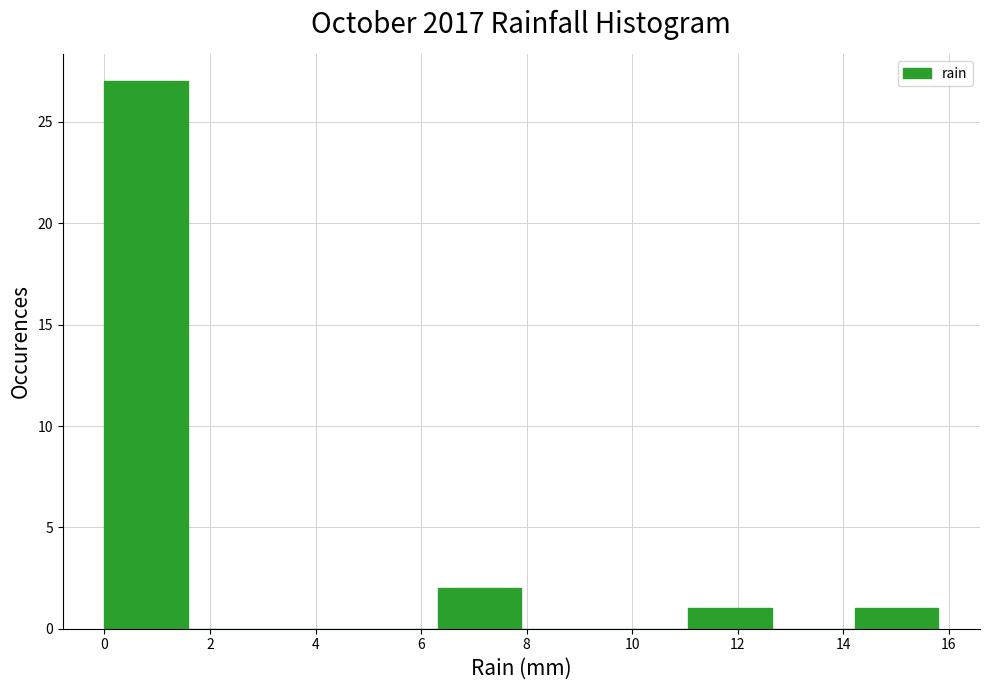

Reading left to right, transcribe this chart: for each bar, give the range it covers on the x-axis and its height. Neither the bar edges nor the heights are printed on the chart, so give them approximately, as read against the axes.

0.00 to 1.58: 27
1.58 to 3.16: 0
3.16 to 4.74: 0
4.74 to 6.32: 0
6.32 to 7.90: 2
7.90 to 9.48: 0
9.48 to 11.06: 0
11.06 to 12.64: 1
12.64 to 14.22: 0
14.22 to 15.80: 1